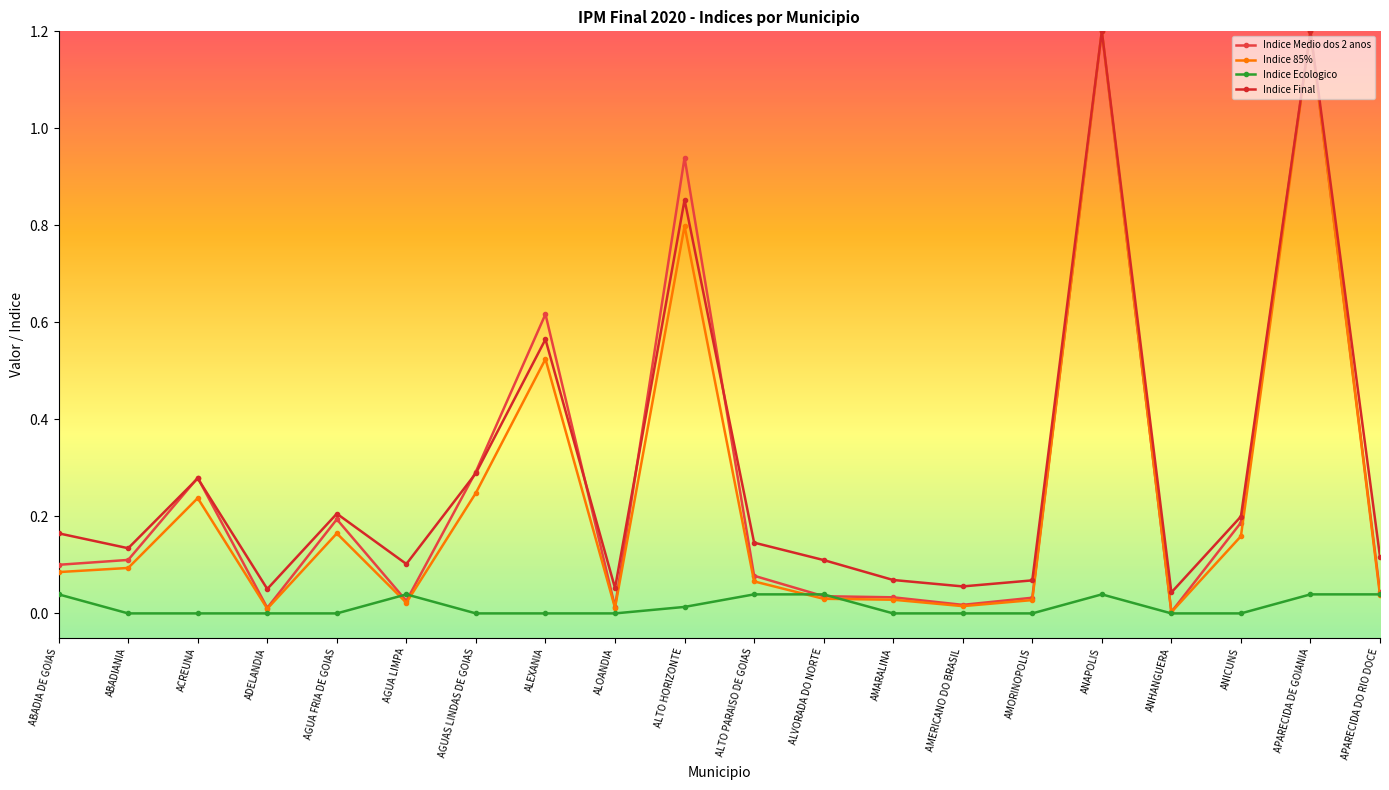

Which series changed the most between AGUA LIMPA and ALTO HORIZONTE?

Indice Medio dos 2 anos